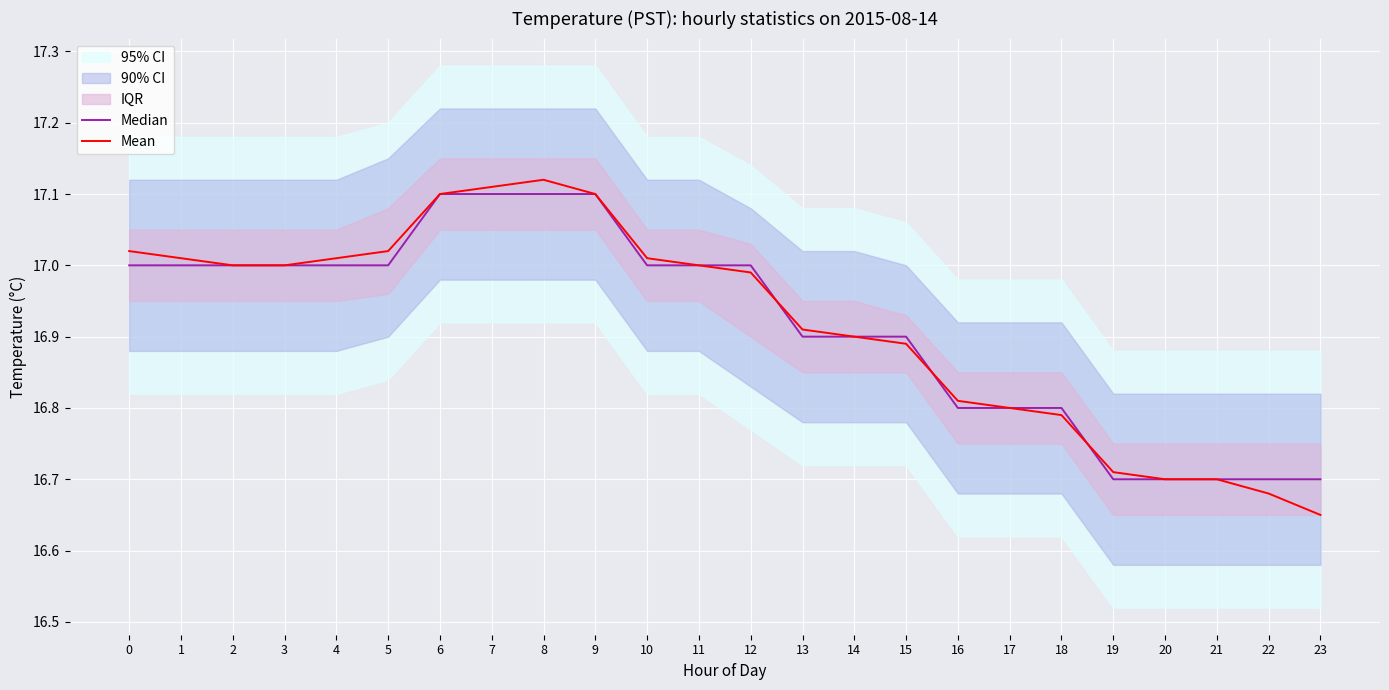

What is the approximate value of Median at 20?

16.7